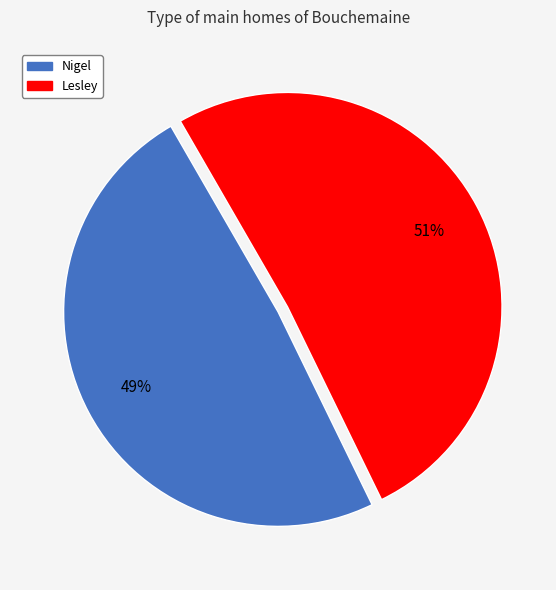

Do Lesley and Nigel together represent more than half of the pie?

Yes